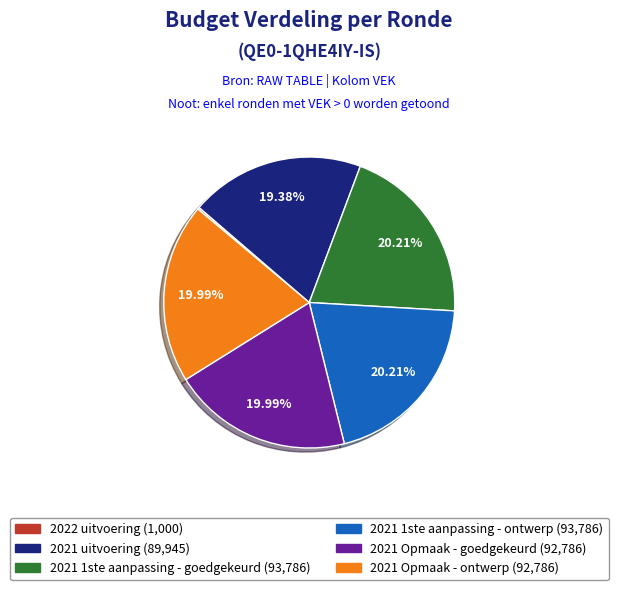

To the nearest percent, what portion does 2021 Opmaak - ontwerp represent?

20%